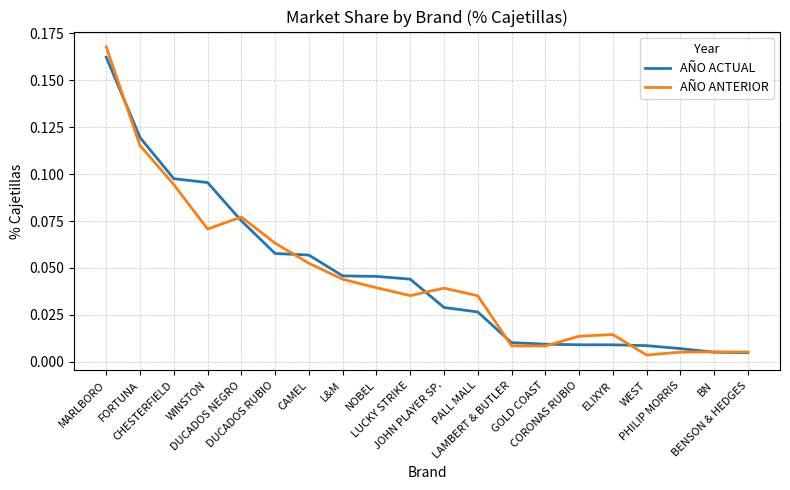

Which series has the widest spread of values?

AÑO ANTERIOR